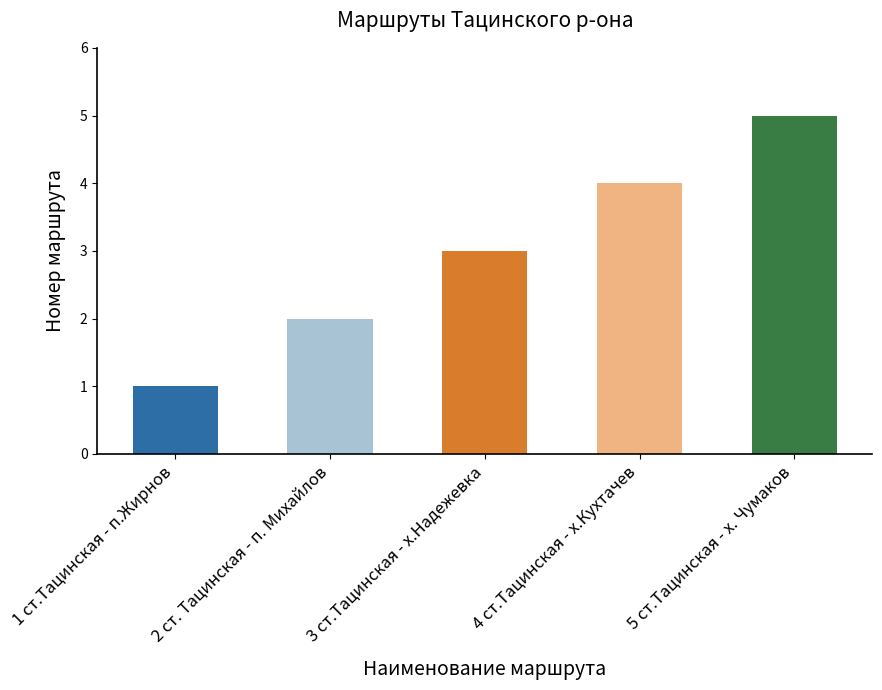

Count the number of categories in the chart.

5